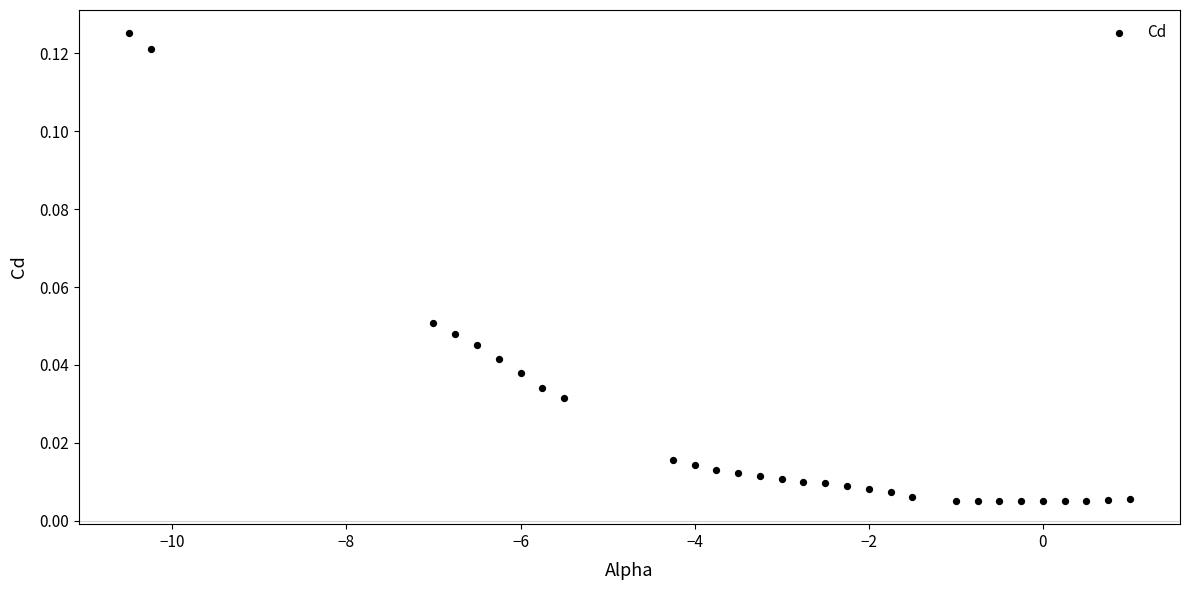

Count the number of points in this scatter plot.

30